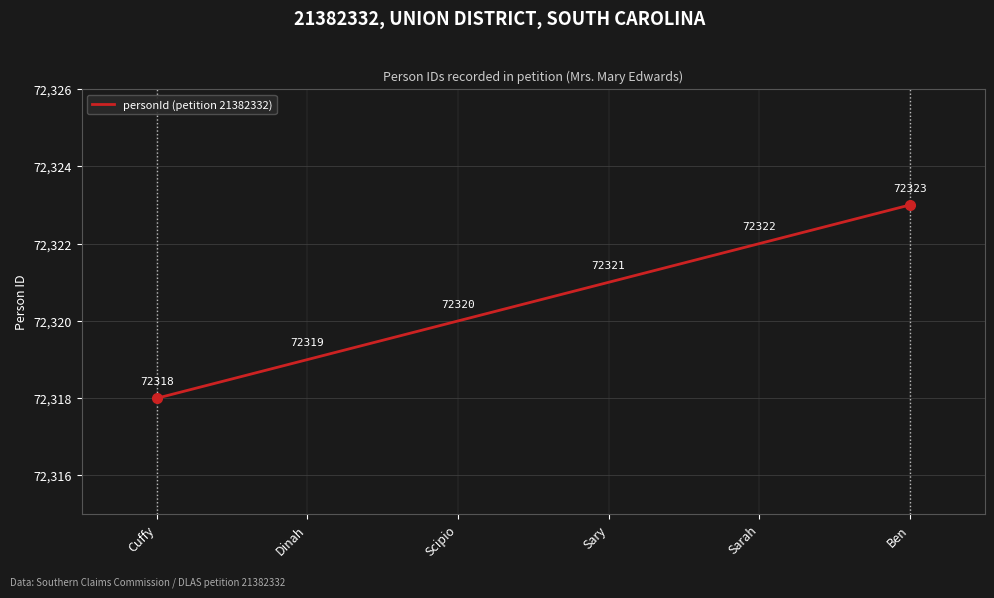

Between Scipio and Sarah, which is larger?

Sarah